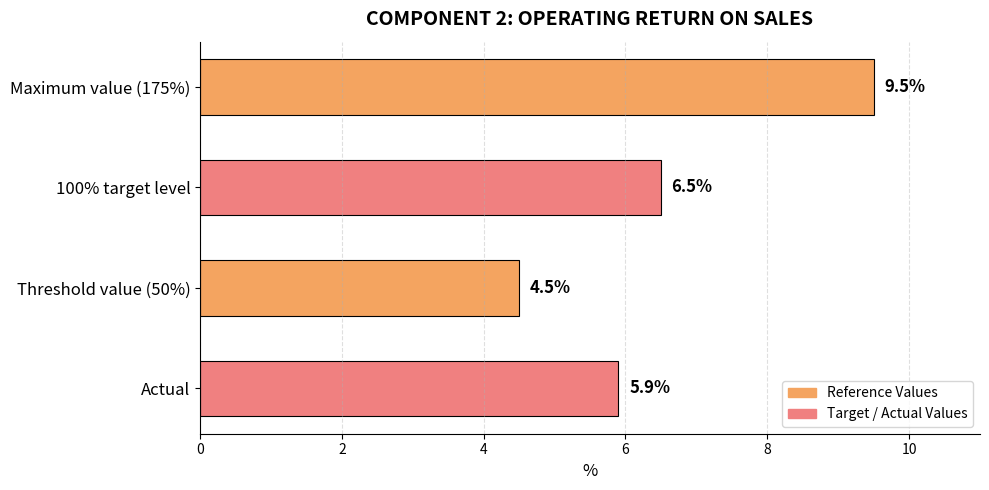

How many data points are less than 6?

2